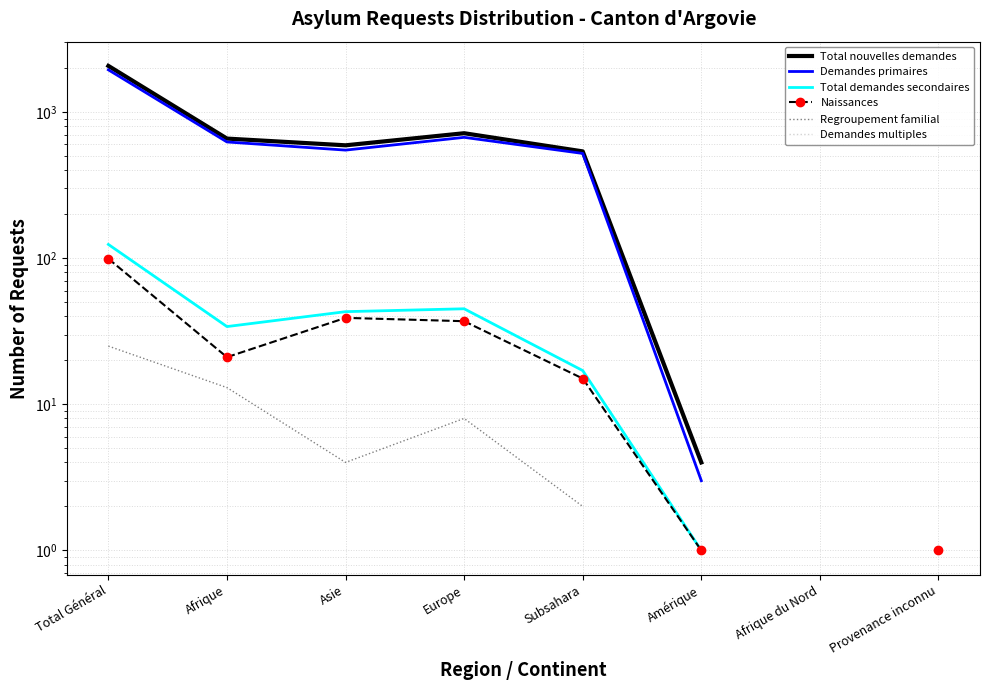

Is this an area chart (filled region under the line)?

No